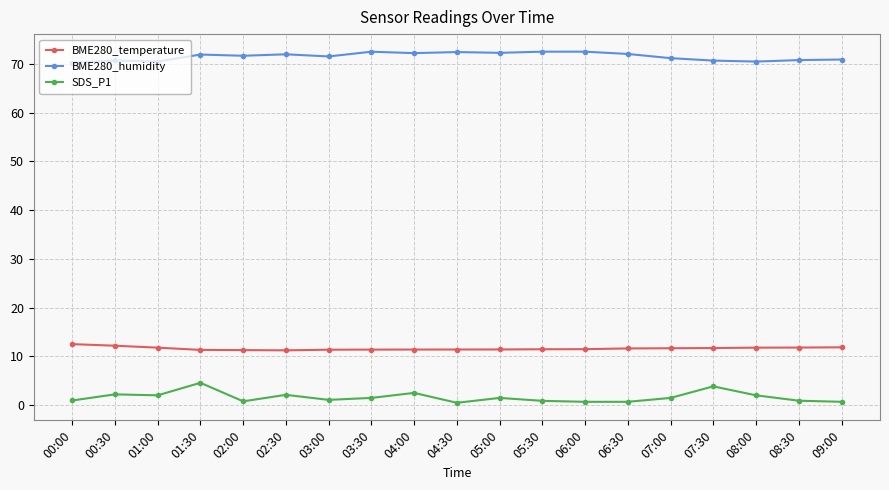

At 02:30, list the series in order from largest to smallest.

BME280_humidity, BME280_temperature, SDS_P1